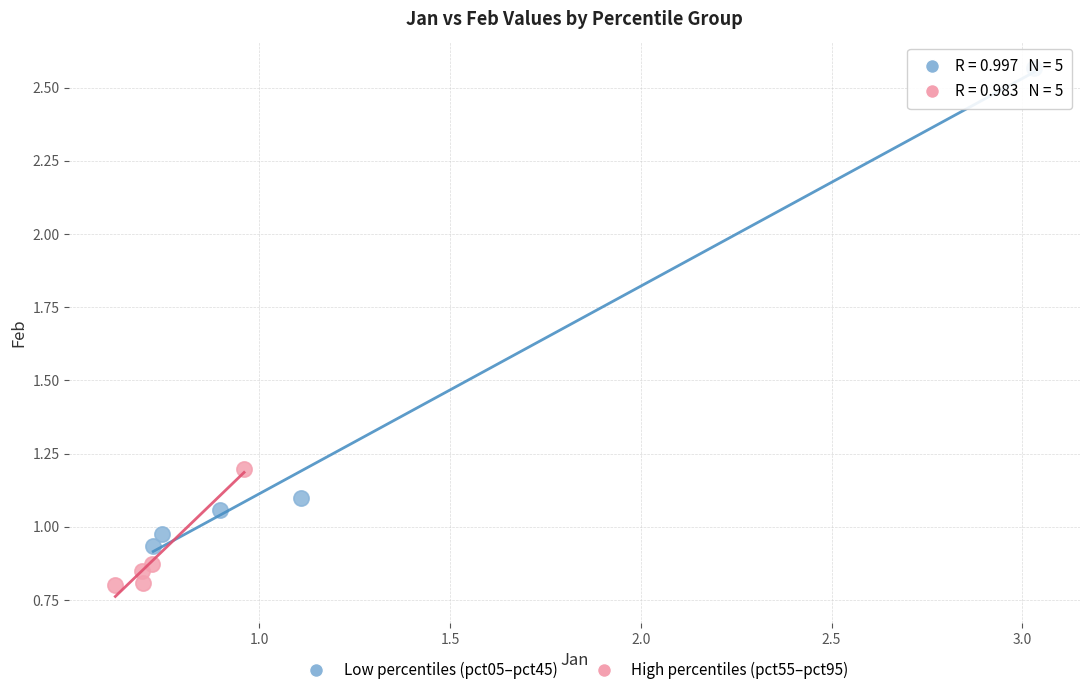

Which series contains the lowest Y value?

High percentiles (pct55–pct95)